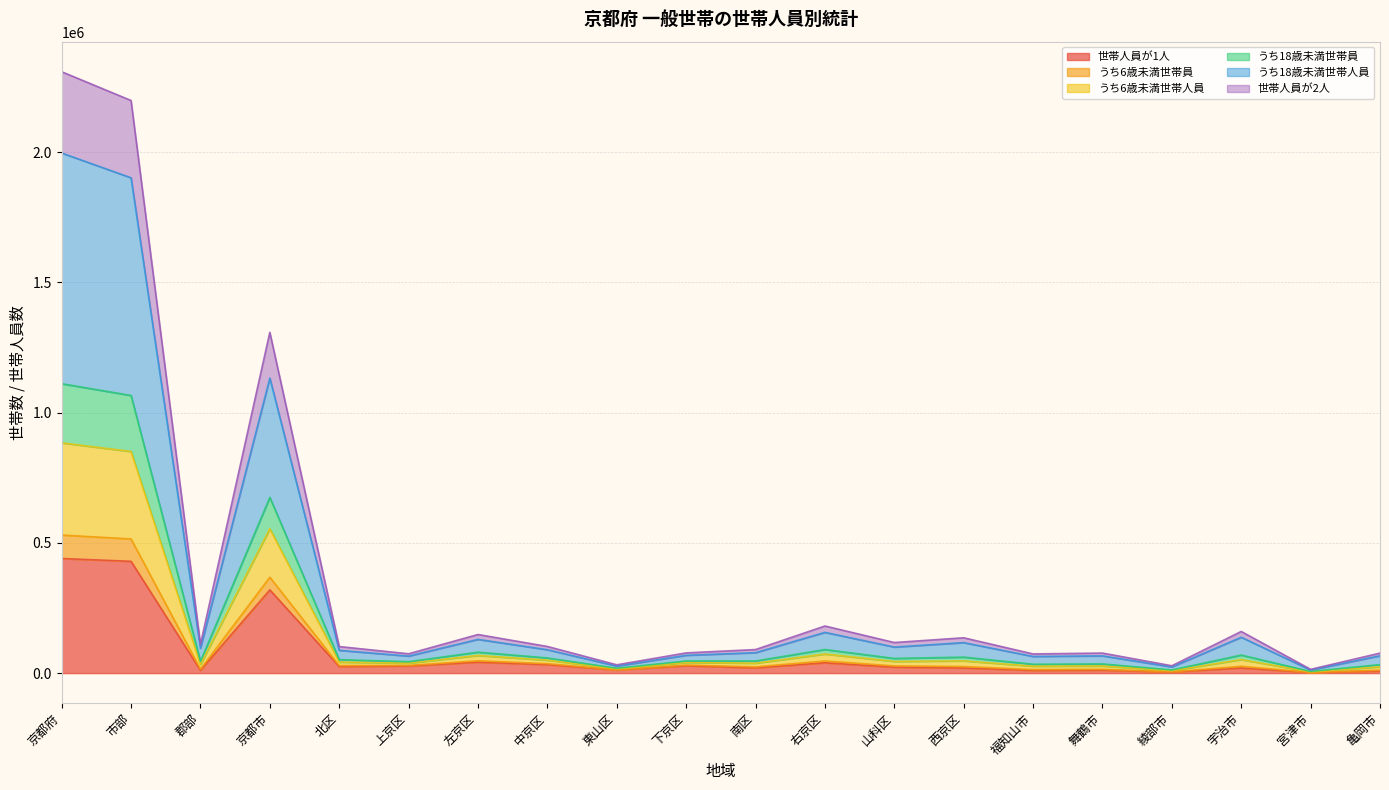

How many data points in 世帯人員が1人 are less than 23104?

10